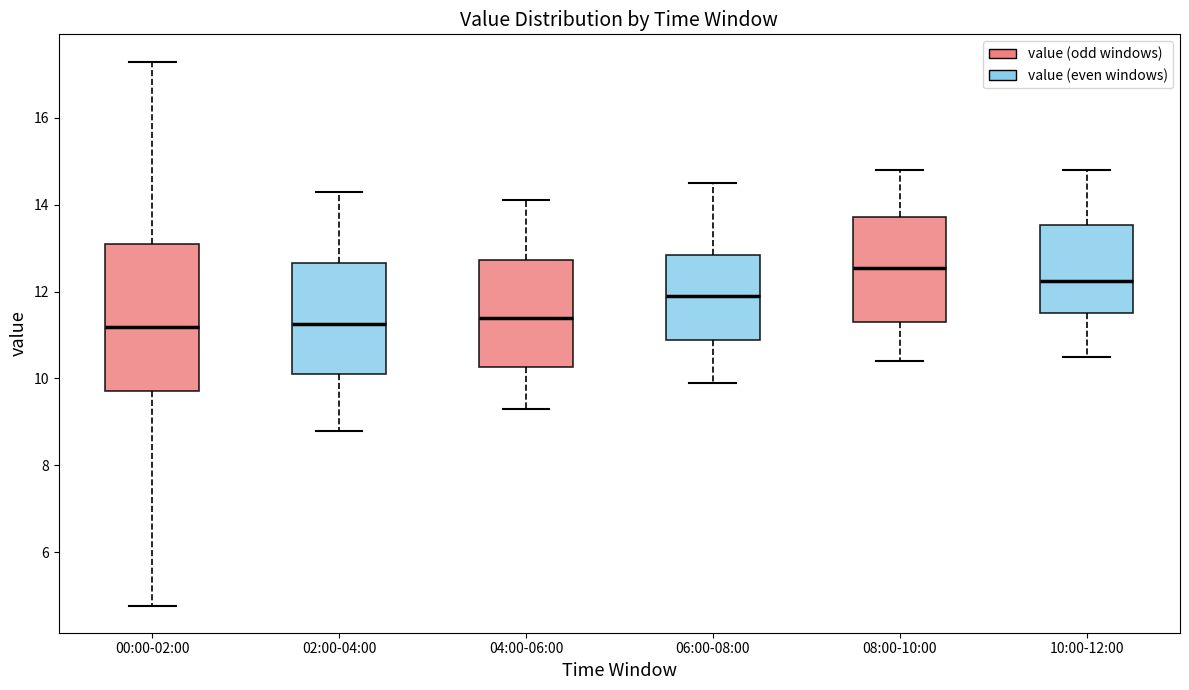

Reading left to right, transcribe this box plot: for each box, give where its median line is, the range the box spans, and where its two whiskers end, as read against the y-axis. The values are not printed on the chart, so give them approximately, as read against the axis.

00:00-02:00: median 11.2, box 9.8 to 13.2, whiskers 4.8 to 17.4
02:00-04:00: median 11.2, box 10.2 to 12.6, whiskers 8.8 to 14.4
04:00-06:00: median 11.4, box 10.2 to 12.8, whiskers 9.4 to 14.2
06:00-08:00: median 12.0, box 10.8 to 12.8, whiskers 10.0 to 14.6
08:00-10:00: median 12.6, box 11.4 to 13.8, whiskers 10.4 to 14.8
10:00-12:00: median 12.2, box 11.6 to 13.6, whiskers 10.6 to 14.8